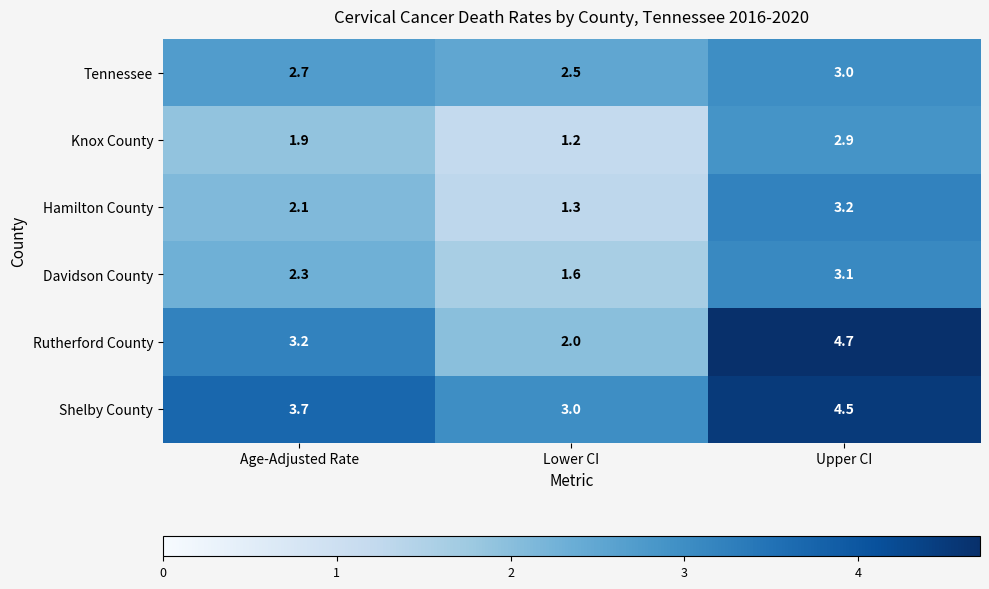

Which series has the largest total across all categories?

Shelby County